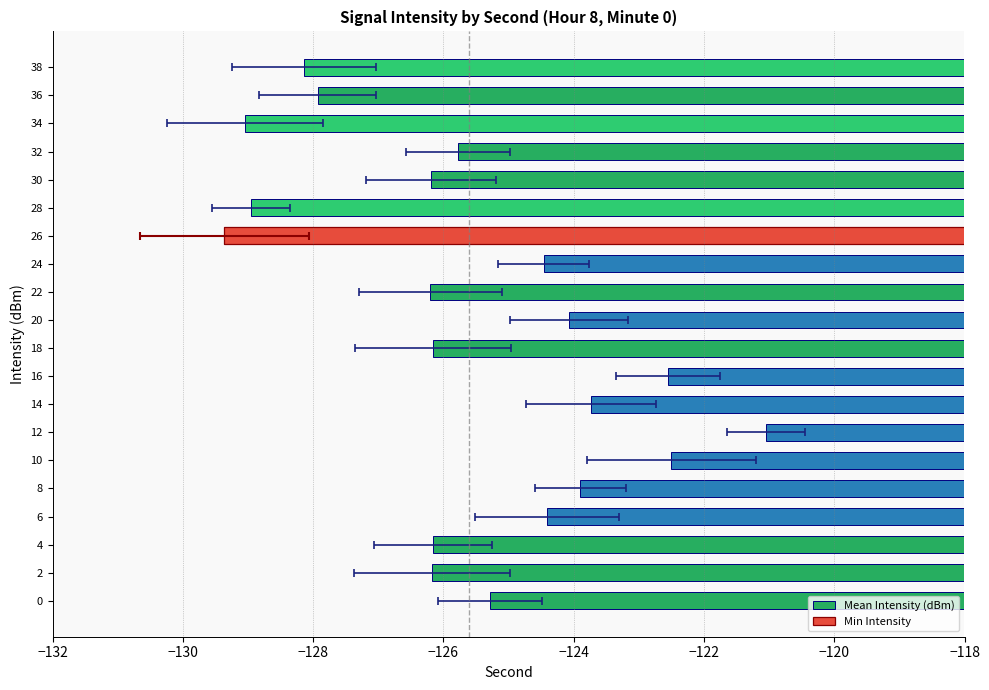

True or false: the data shows -128.1 at 38.

True